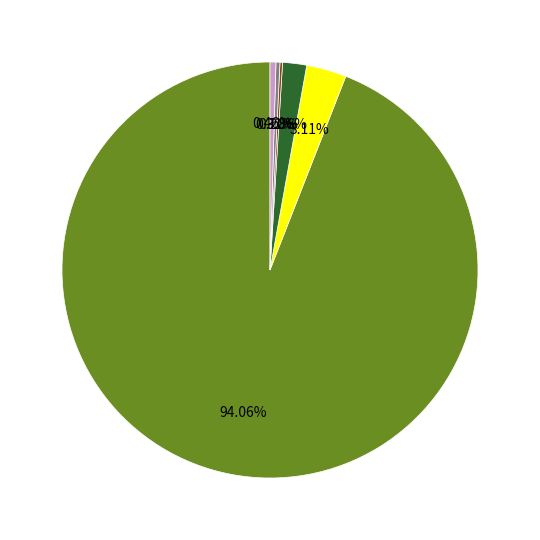

Is there a majority slice in this chart?

Yes